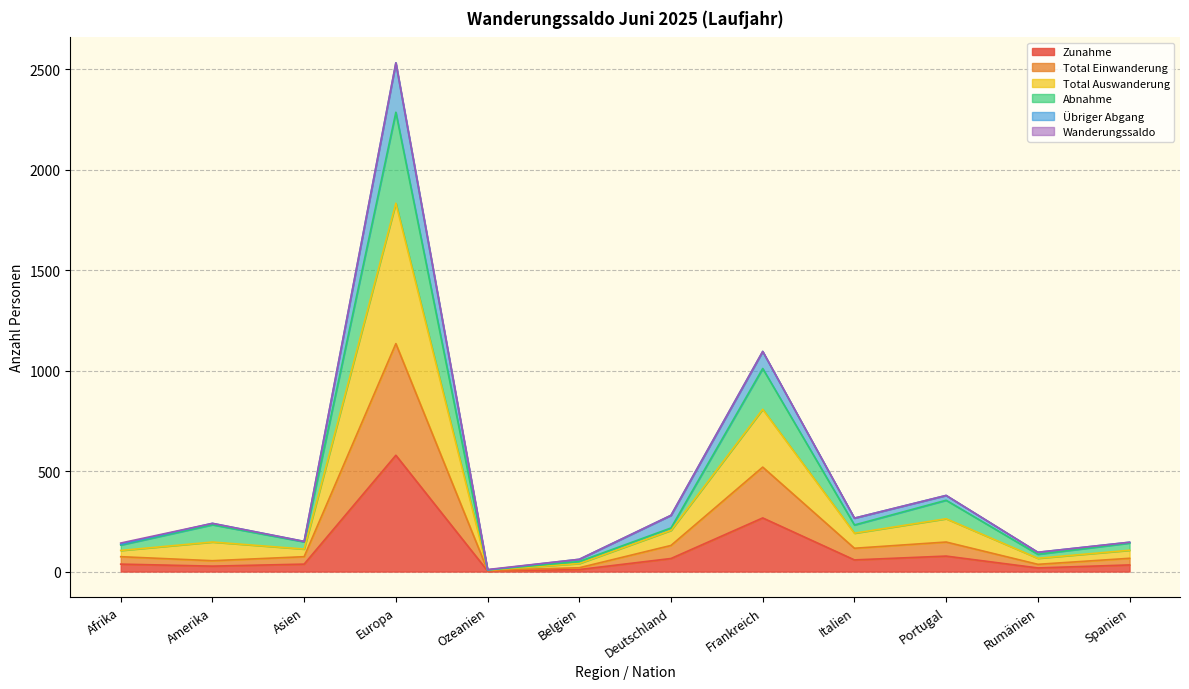

Is the value of Abnahme at Afrika greater than the value of Zunahme at Belgien?

Yes